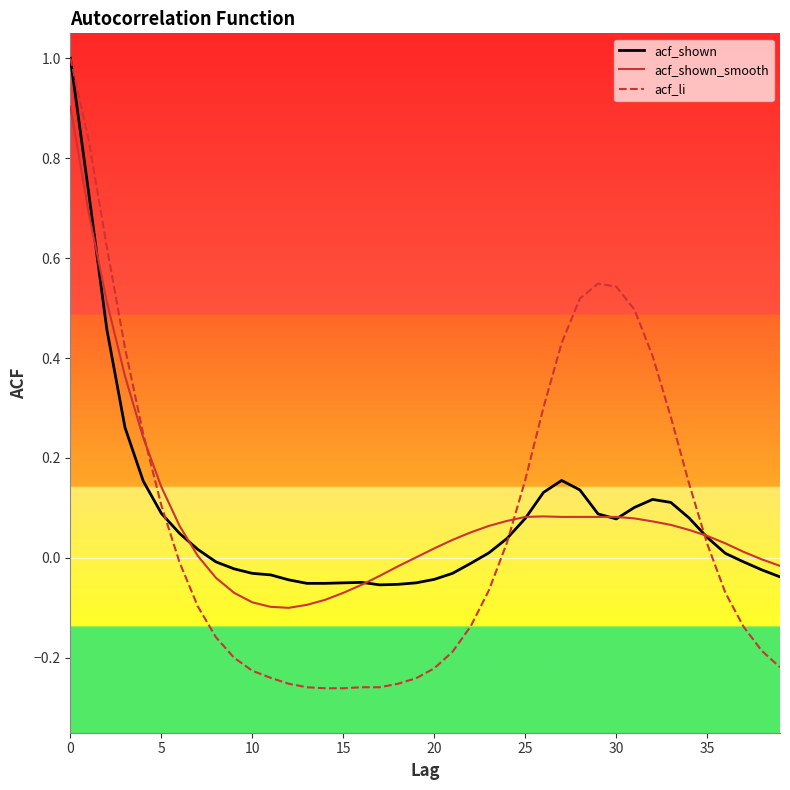

What are all the series names shown in the legend?

acf_shown, acf_shown_smooth, acf_li